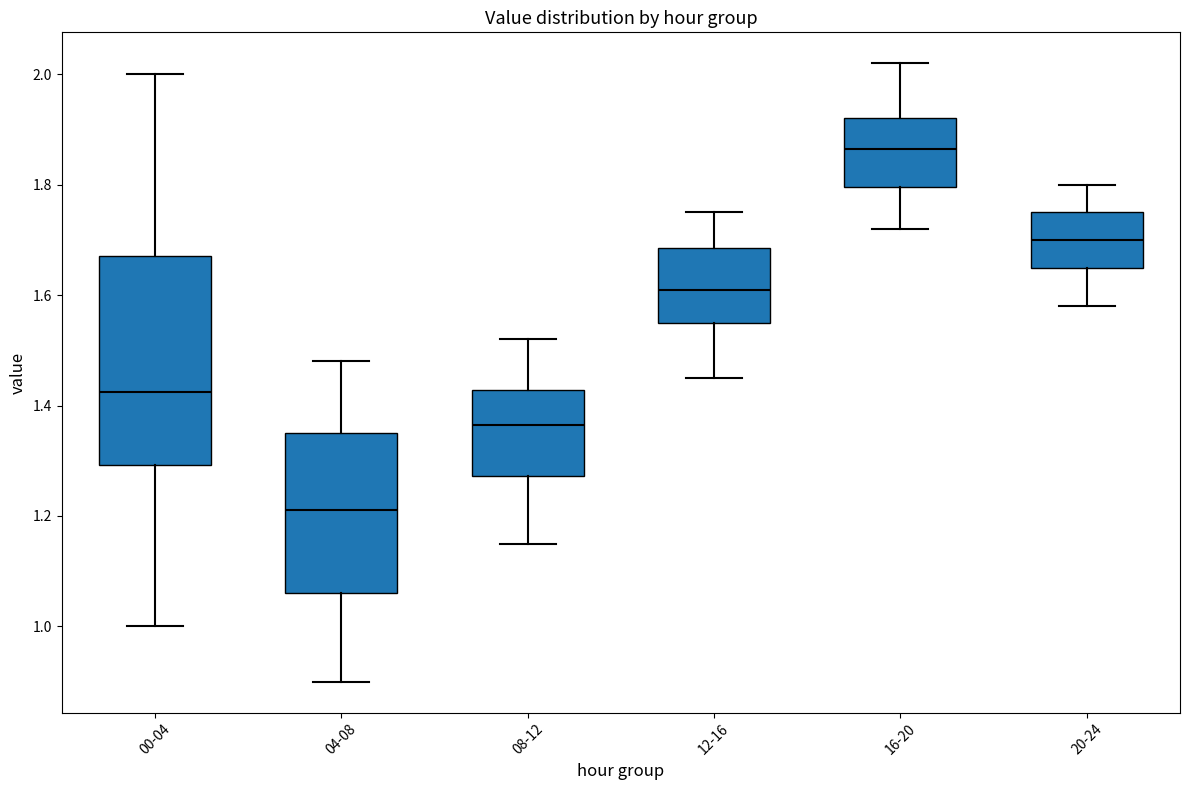

Reading left to right, transcribe this box plot: for each box, give where its median line is, the range the box spans, and where its two whiskers end, as read against the y-axis. The values are not printed on the chart, so give them approximately, as read against the axis.

00-04: median 1.42, box 1.30 to 1.68, whiskers 1.00 to 2.00
04-08: median 1.22, box 1.06 to 1.36, whiskers 0.90 to 1.48
08-12: median 1.36, box 1.28 to 1.42, whiskers 1.16 to 1.52
12-16: median 1.62, box 1.56 to 1.68, whiskers 1.46 to 1.76
16-20: median 1.86, box 1.80 to 1.92, whiskers 1.72 to 2.02
20-24: median 1.70, box 1.66 to 1.76, whiskers 1.58 to 1.80